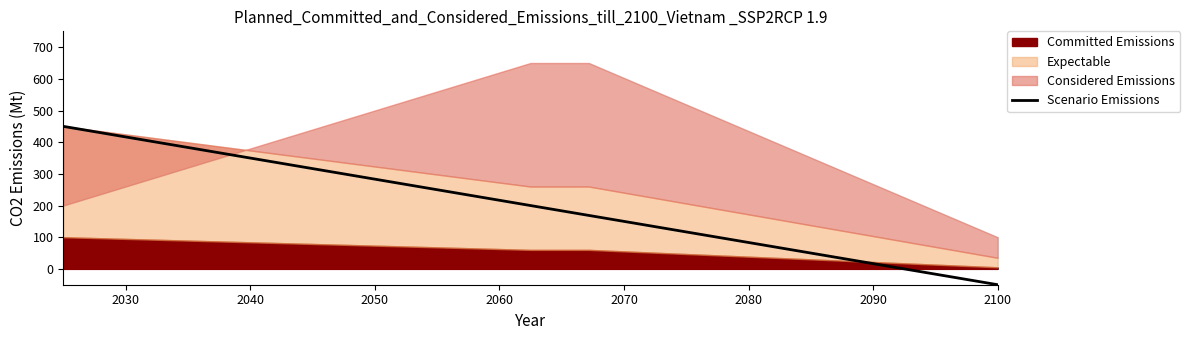

True or false: there are more than 1 points higher than both neighbors.

False